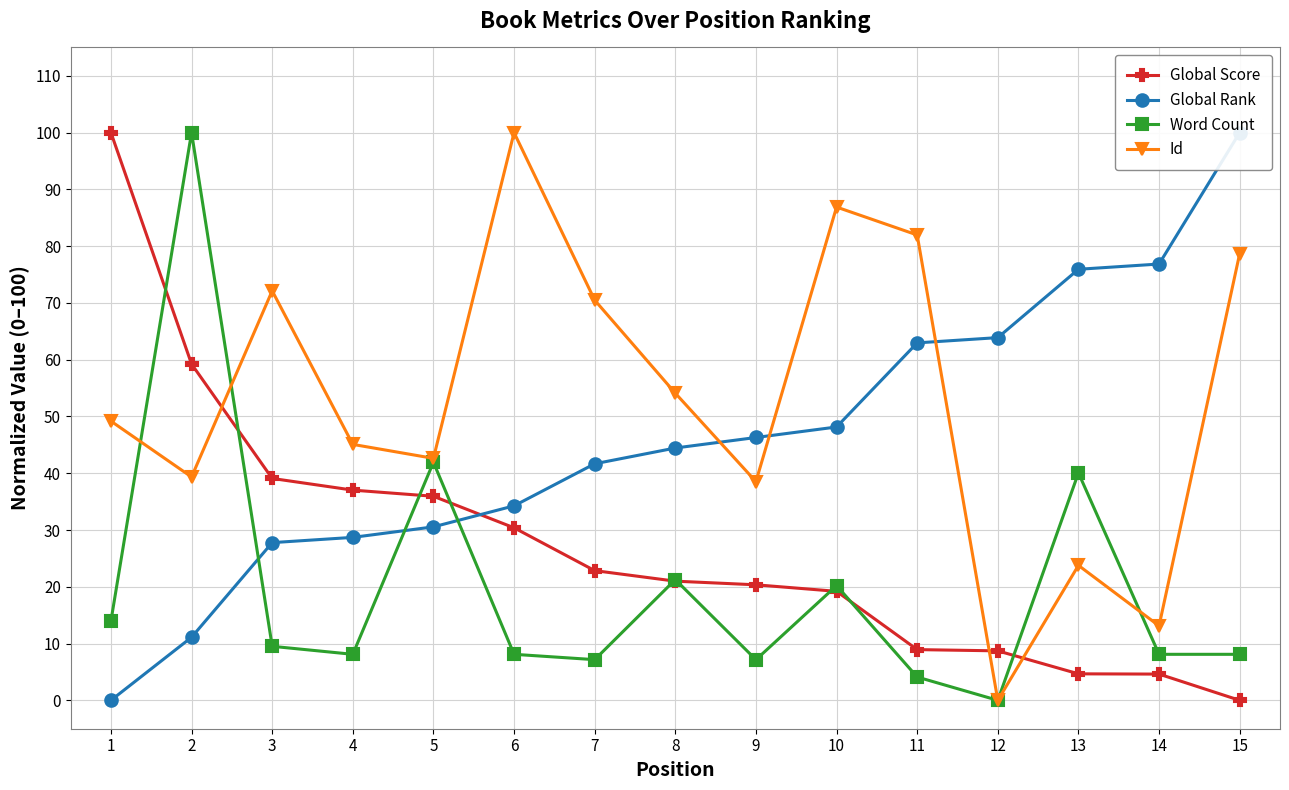

Which series ends up on top after the final intersection of Global Score and Id?

Id